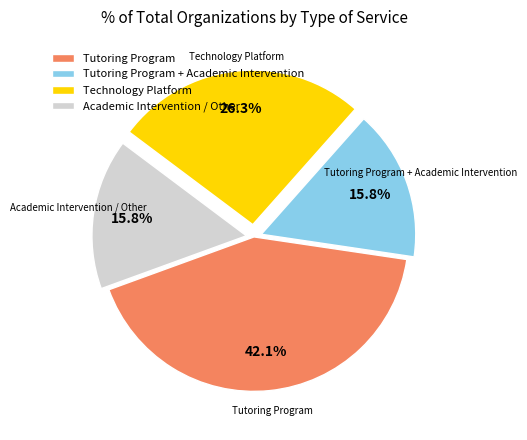

Approximately how many times larger is the value at Academic Intervention / Other compared to Technology Platform?

0.6